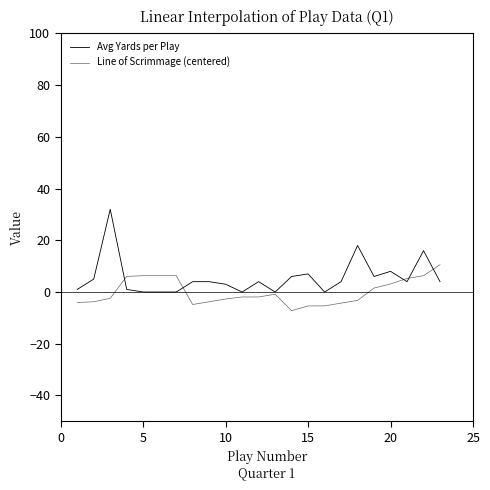

Does the chart display data point markers on the line(s)?

No